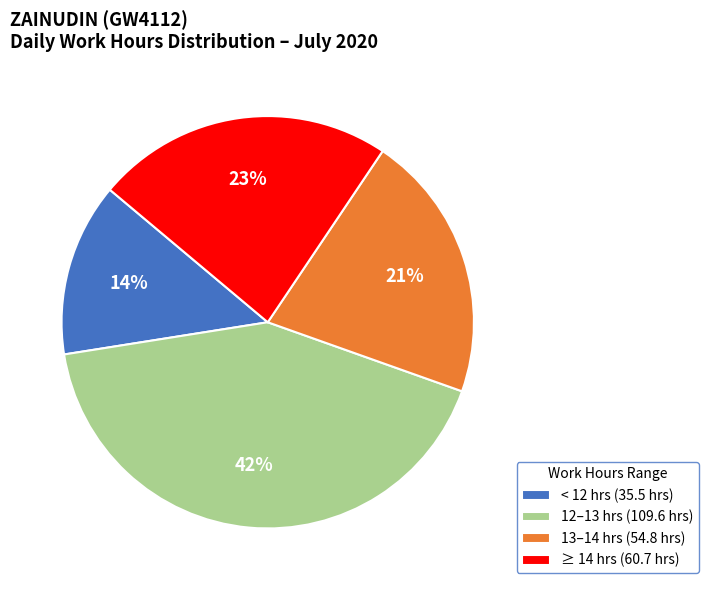

How many segments does this pie chart have?

4